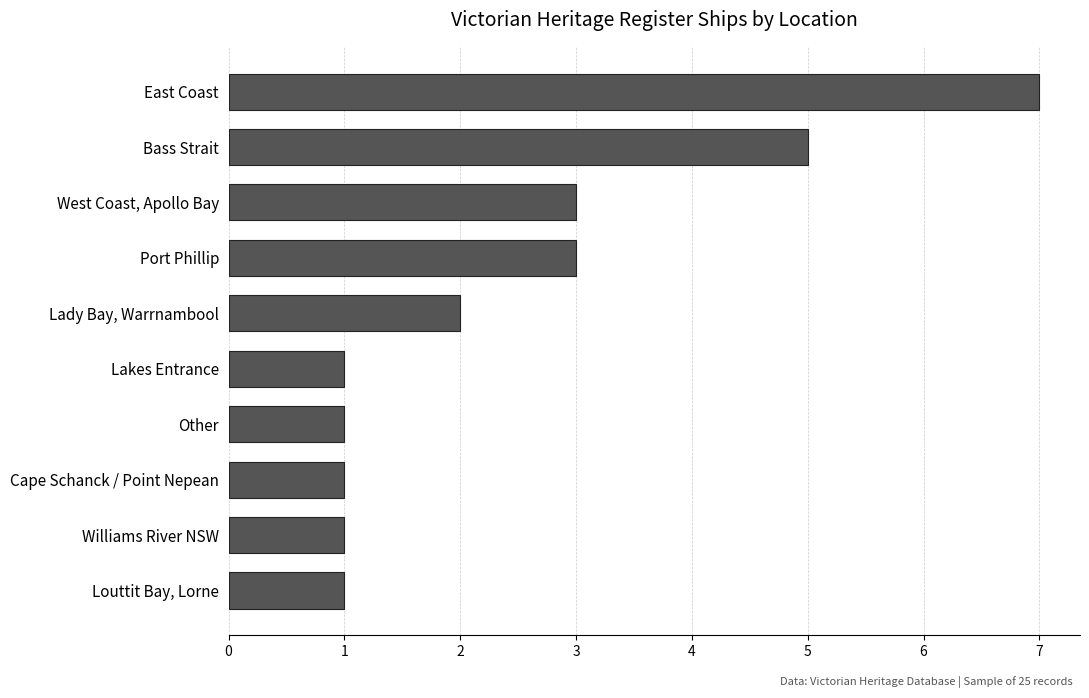

How many distinct data groups are displayed?

1